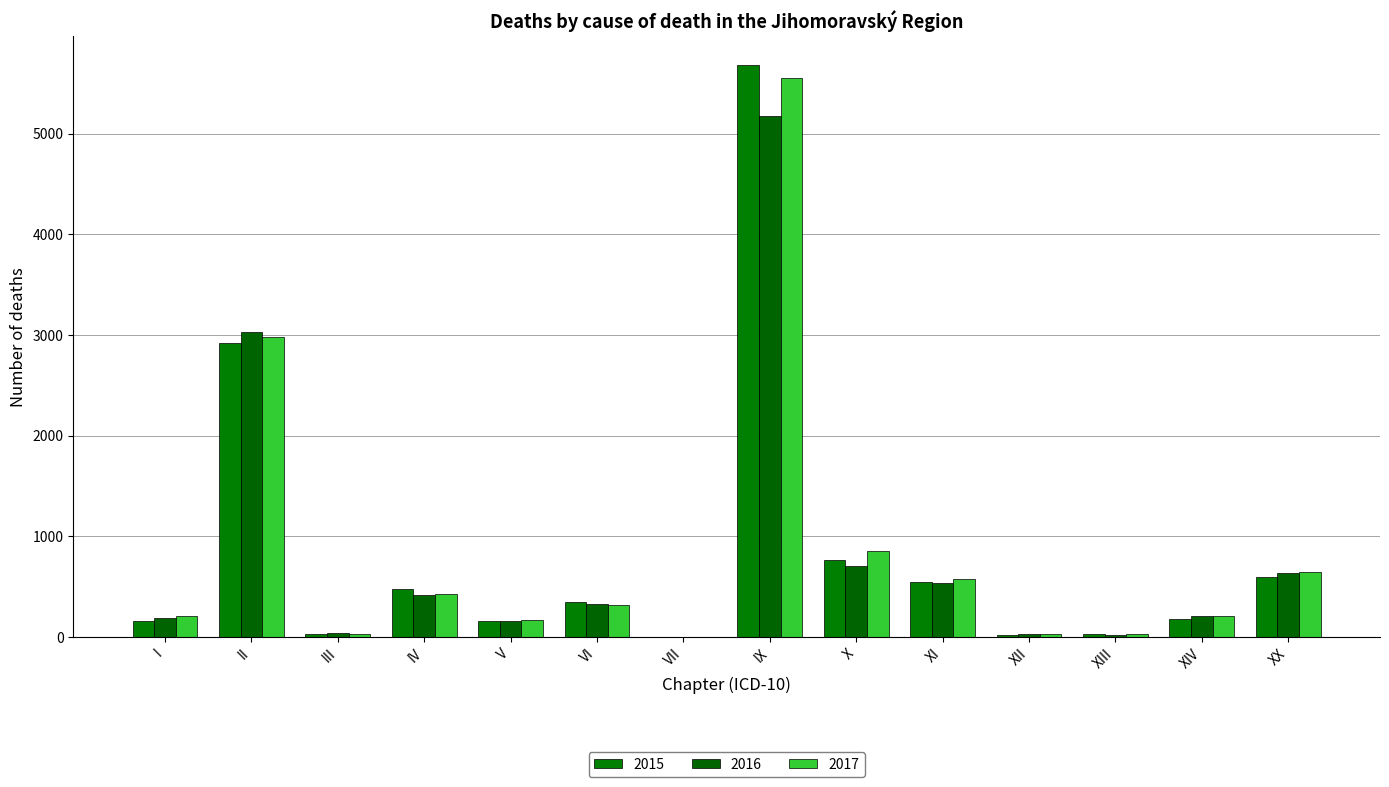

How many groups of bars are there?

14